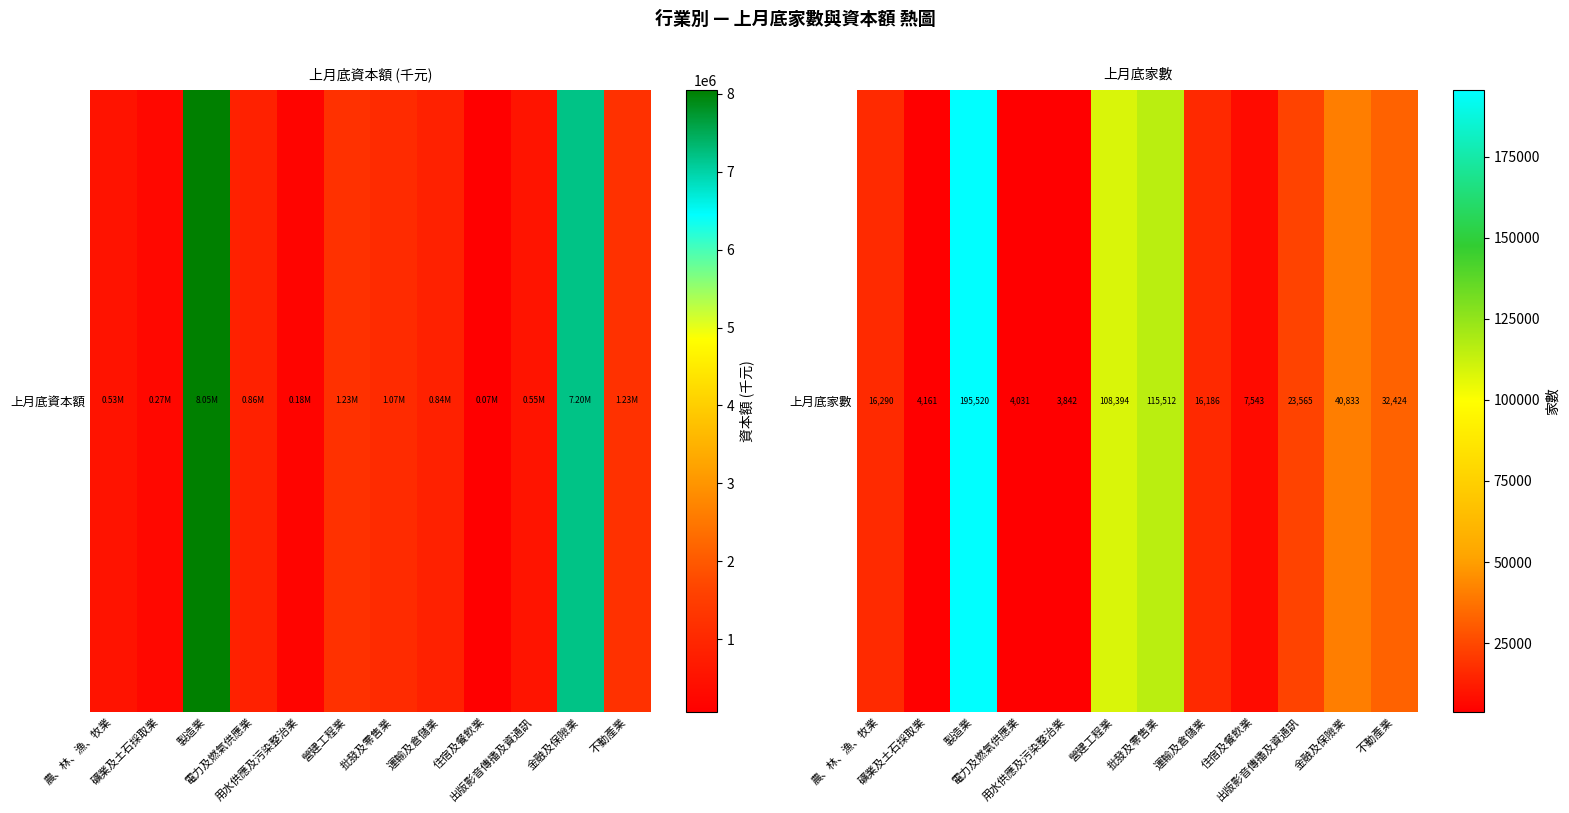

The chart shows a value of 31544 at 出版影音傳播及資通訊. True or false?

False